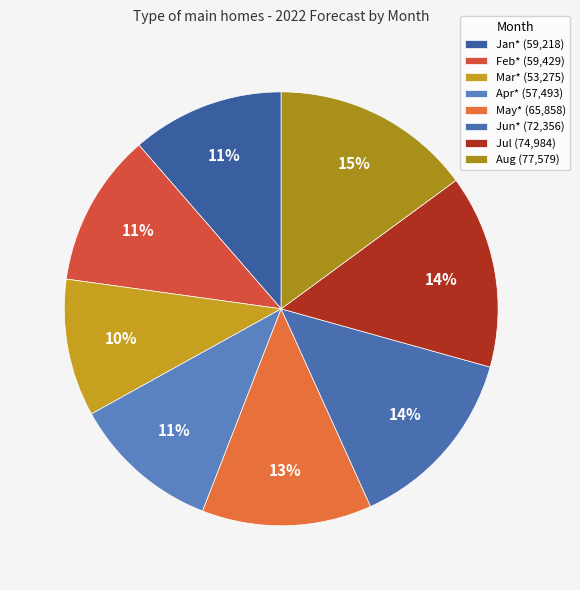

Rank the categories by value from lowest to highest.

Mar*, Apr*, Jan*, Feb*, May*, Jun*, Jul, Aug